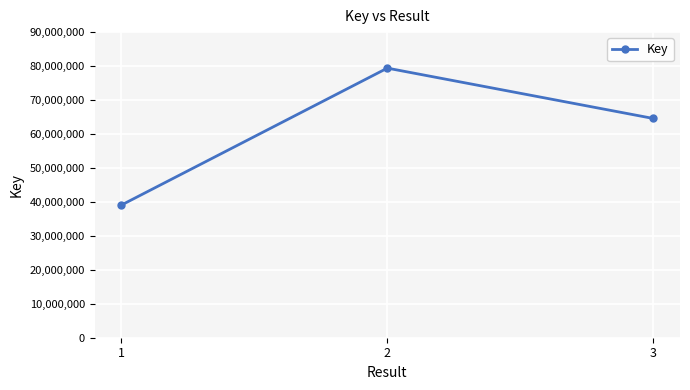

How many data points does each series have?

3